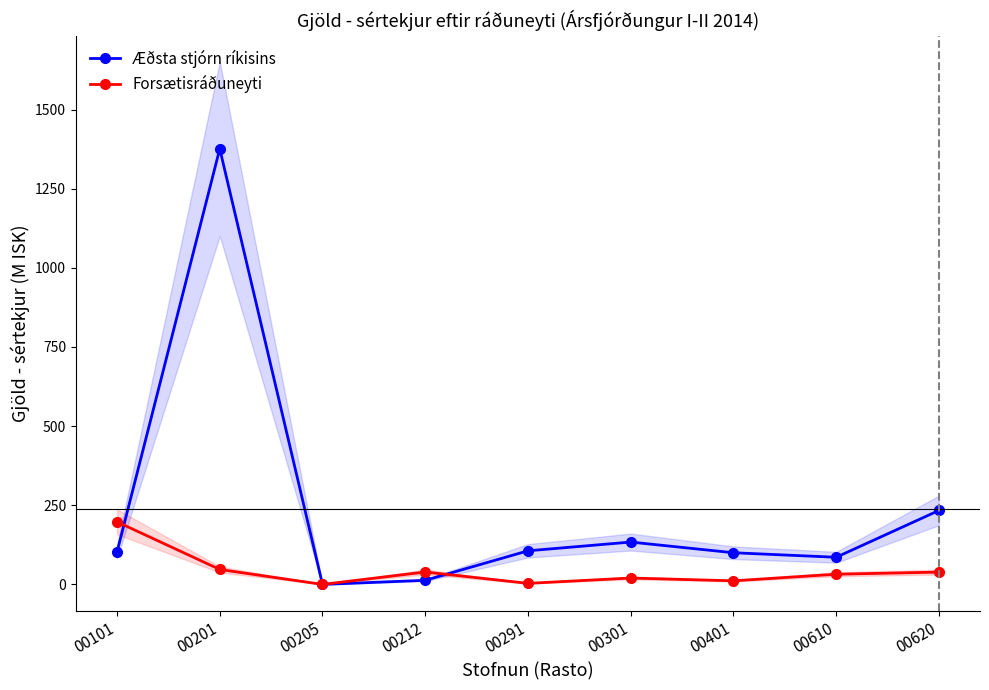

What is the average value of the Æðsta stjórn ríkisins series?

239.0